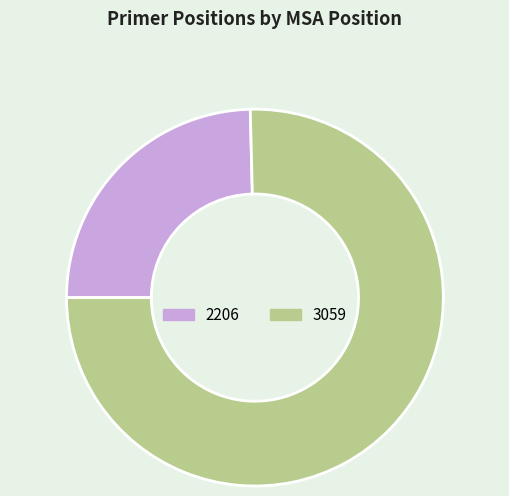

True or false: 3059 accounts for 75% of the total.

True